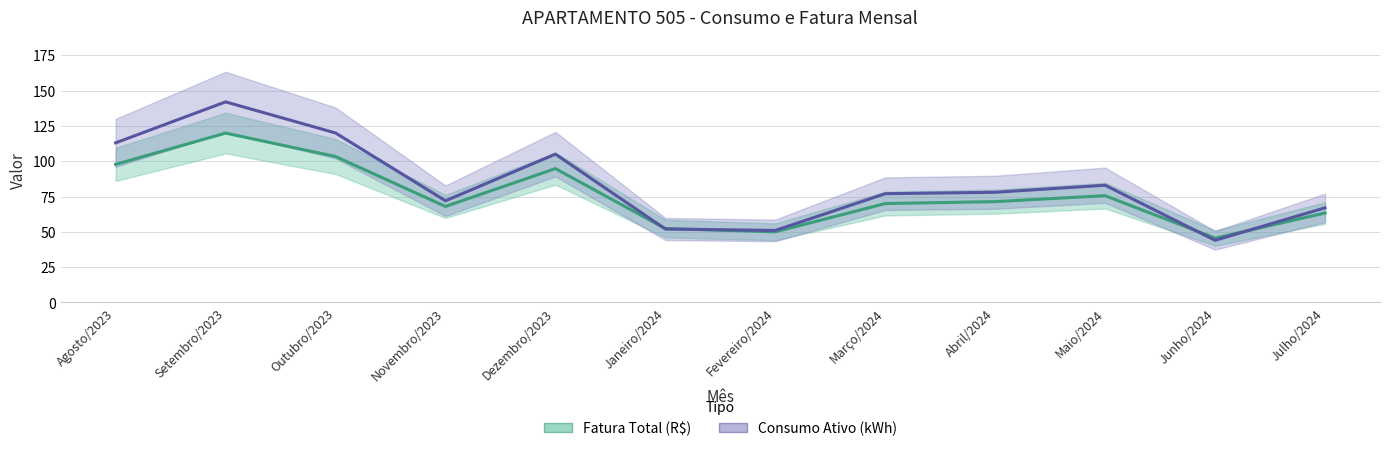

What is the highest value of the Fatura Total (R$) series?

119.9